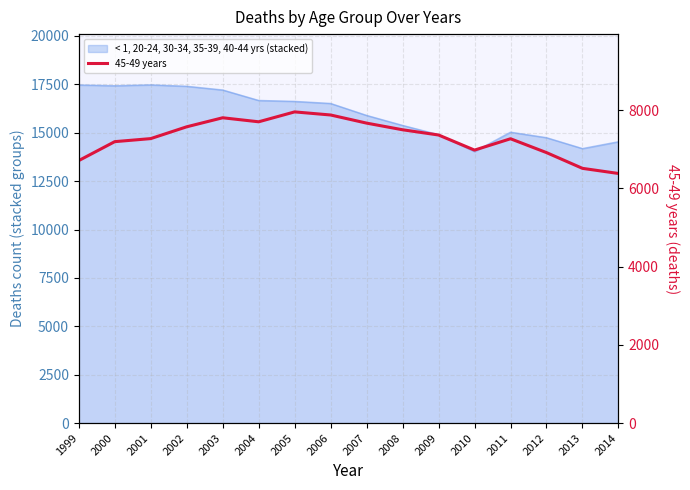

What is the average value?

7296